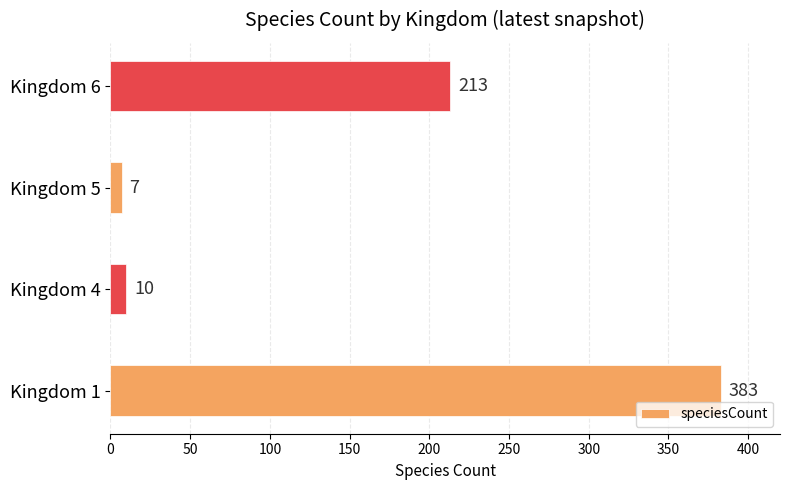

What is the average value?

153